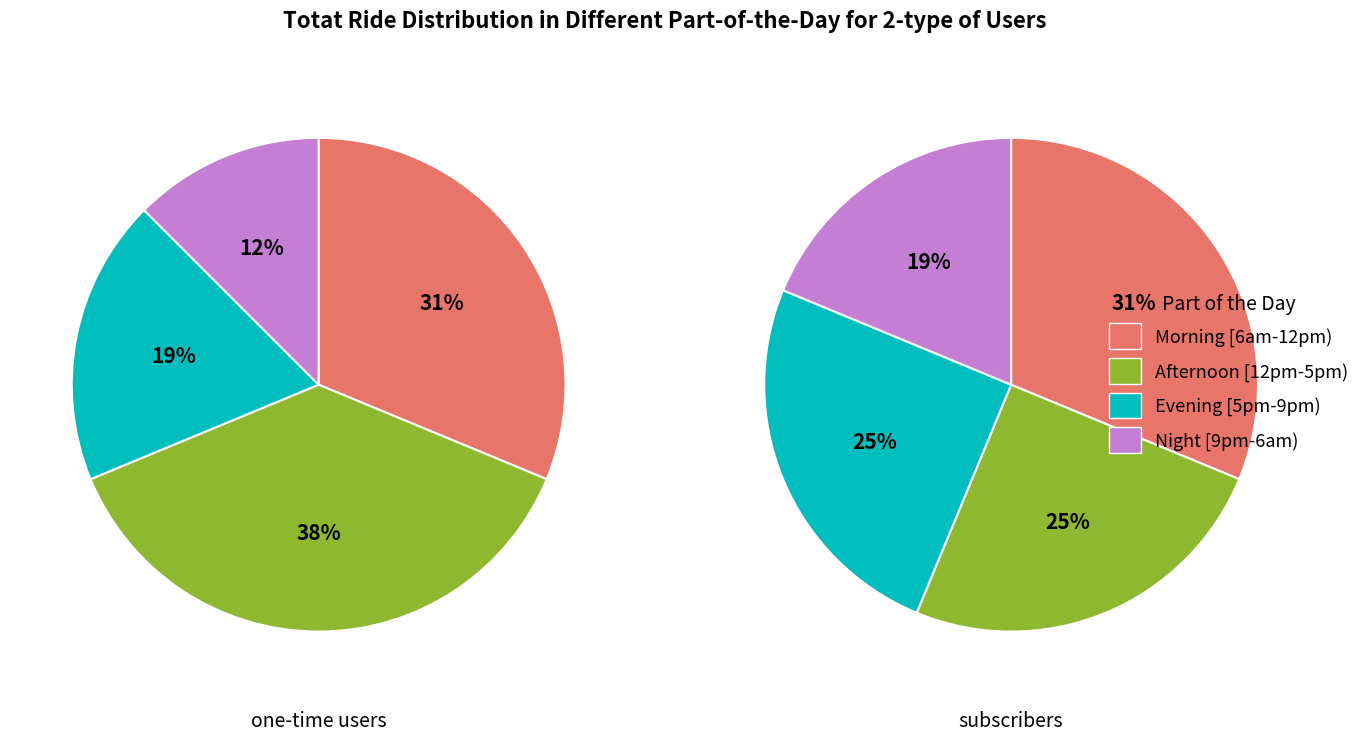

How many slices are in this pie chart?

4